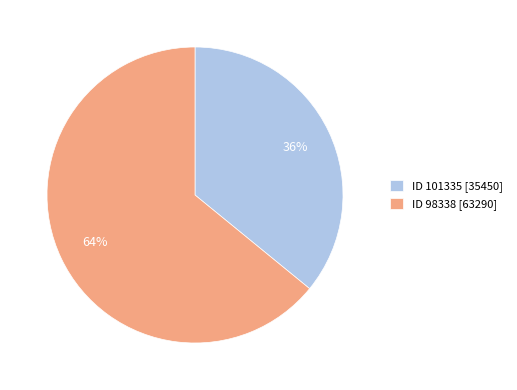

Rank the categories by value from highest to lowest.

ID 98338 [63290], ID 101335 [35450]